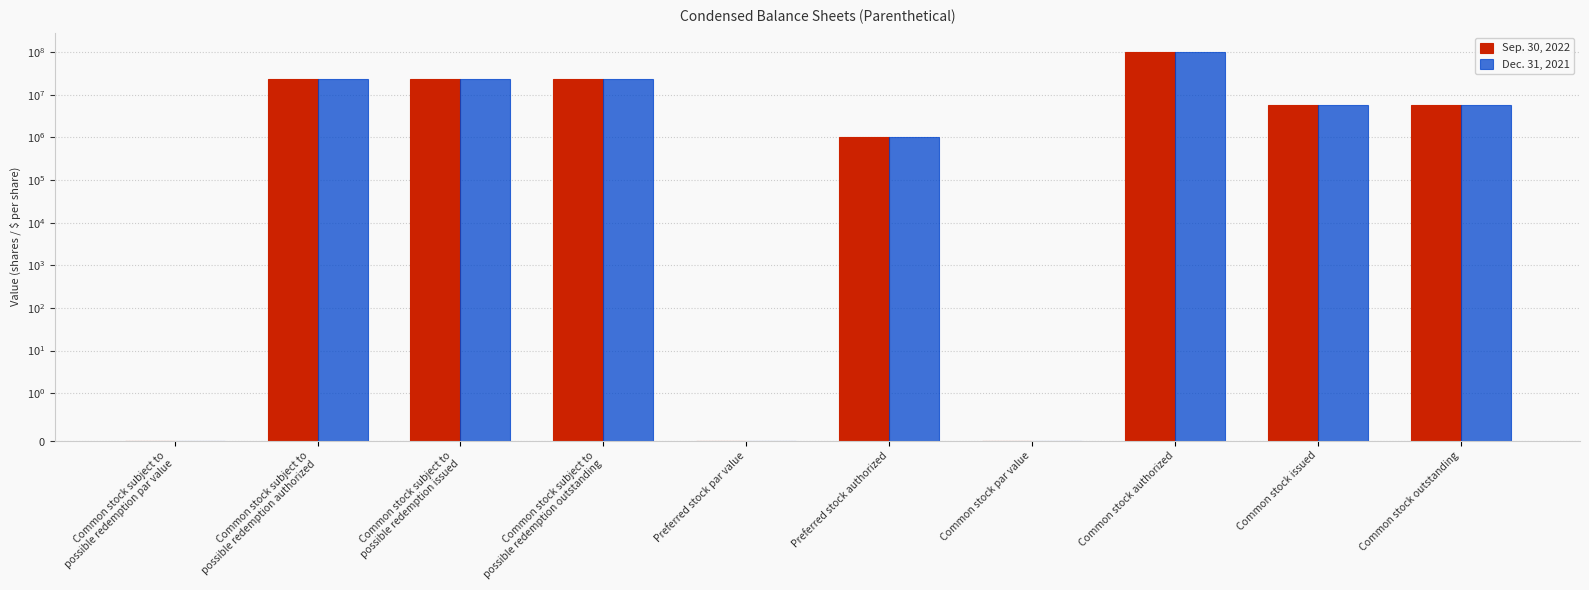

Rank the series at Common stock par value from lowest to highest value.

Sep. 30, 2022, Dec. 31, 2021